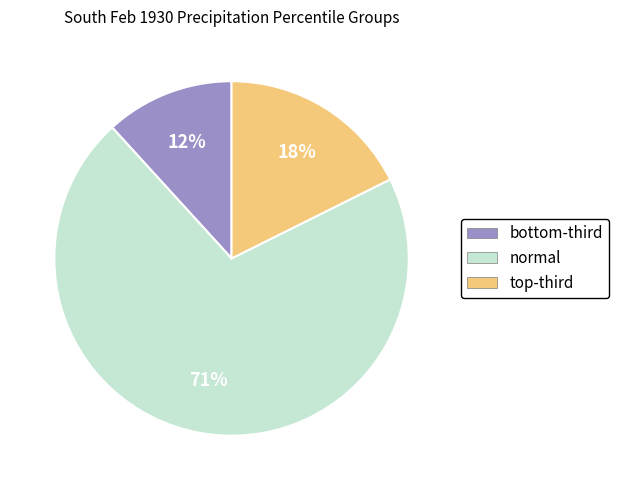

Which category has the biggest portion of the pie?

normal